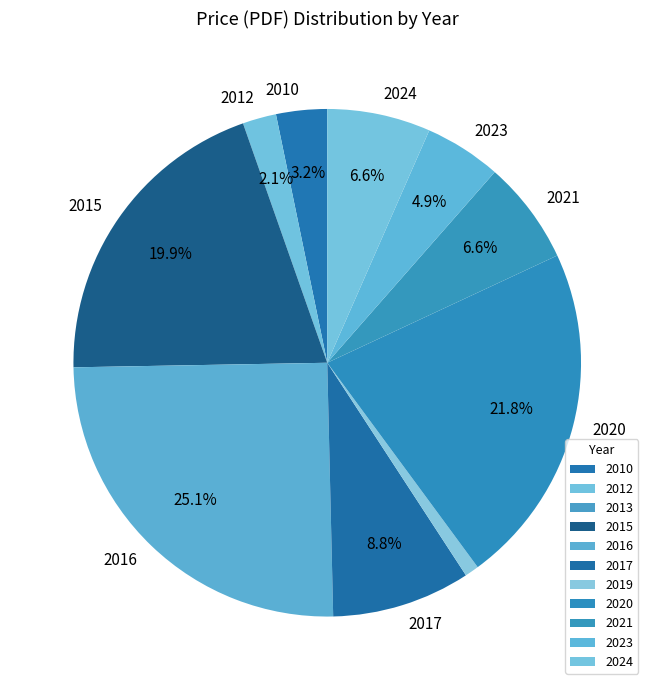

True or false: 2024 accounts for 7% of the total.

True